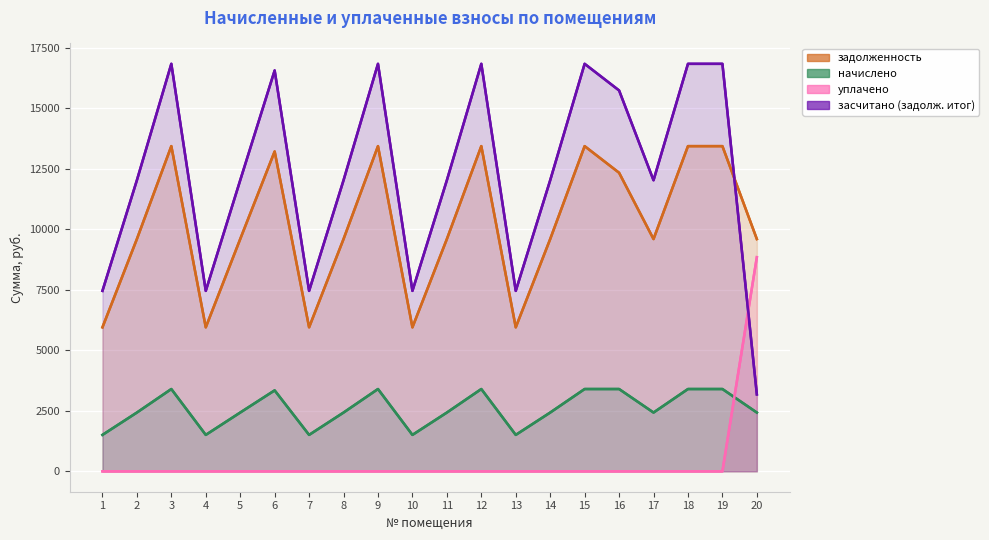

How many data points does each series have?

20